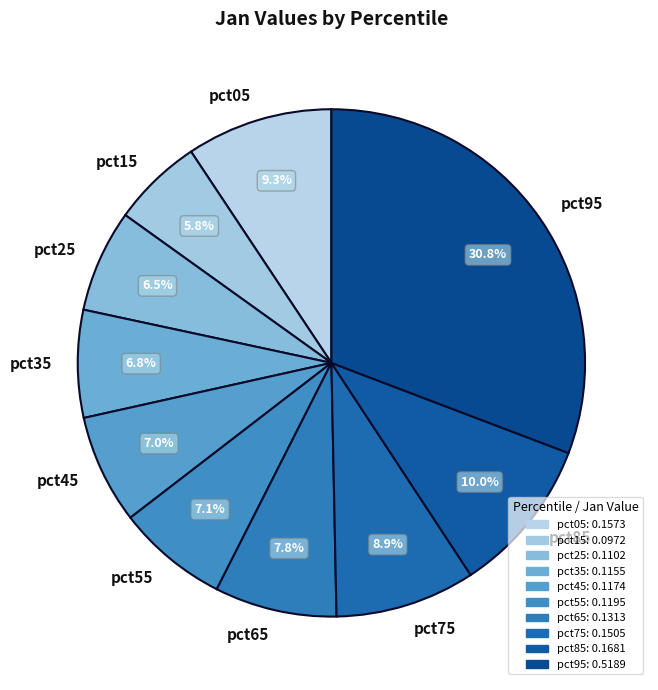

Which slice is the smallest?

pct15